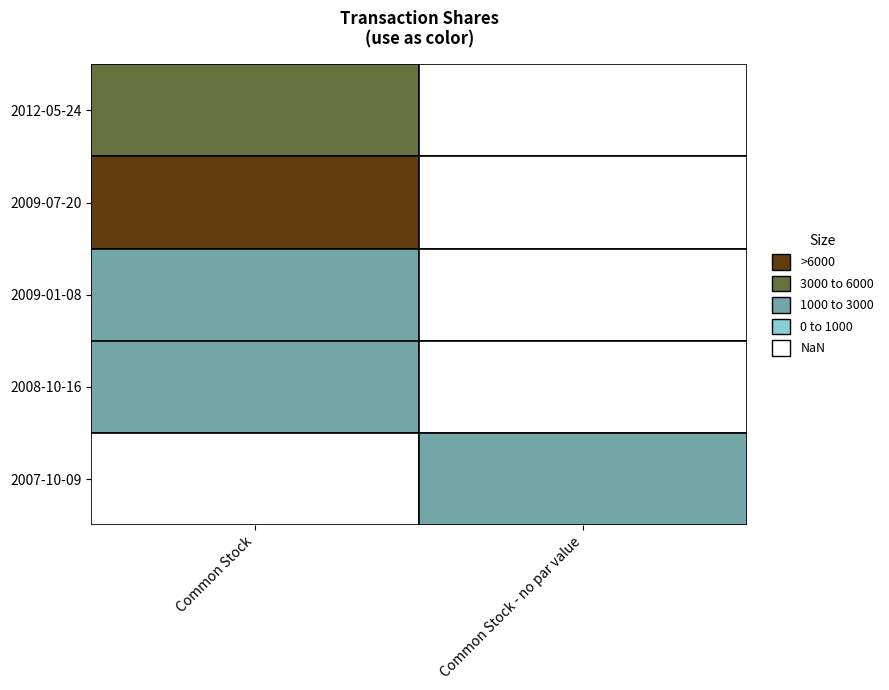

At 2009-01-08, list the series in order from largest to smallest.

Common Stock, Common Stock - no par value